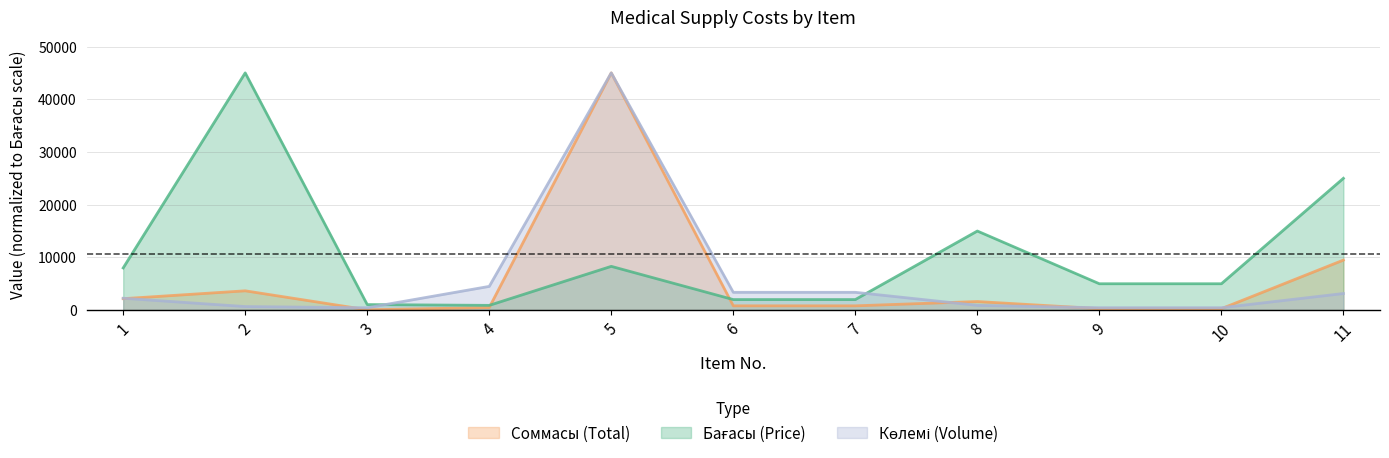

What is the sum of all Бағасы (Price) values?

117250.0